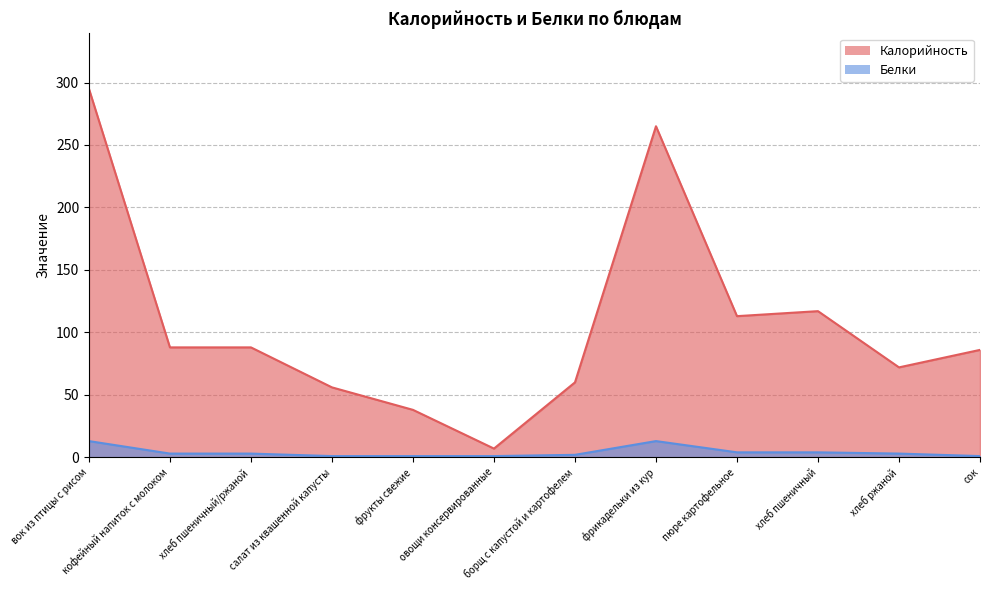

How many values in the Калорийность series exceed 88?

4